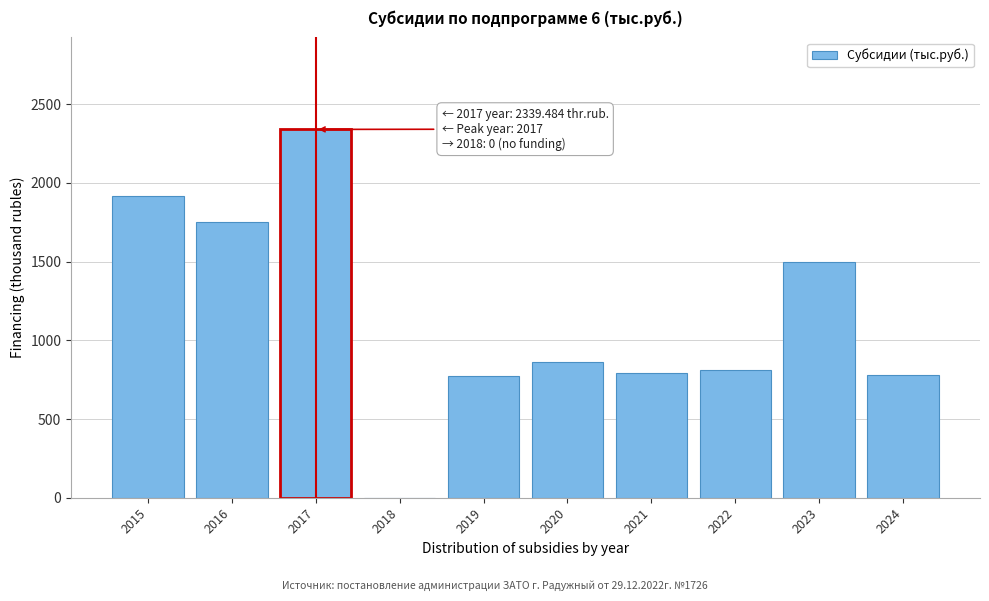

Which has a higher value, 2016 or 2023?

2016